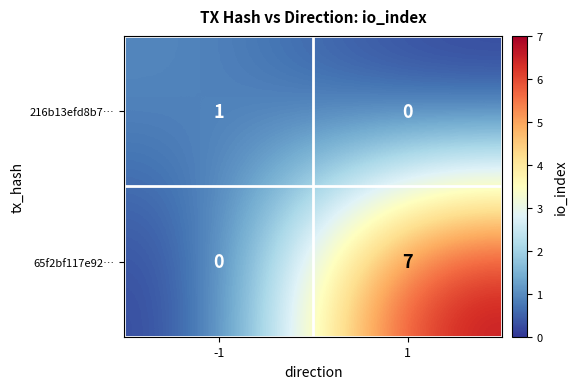

Rank the series by their average value, from highest to lowest.

65f2bf117e92…, 216b13efd8b7…